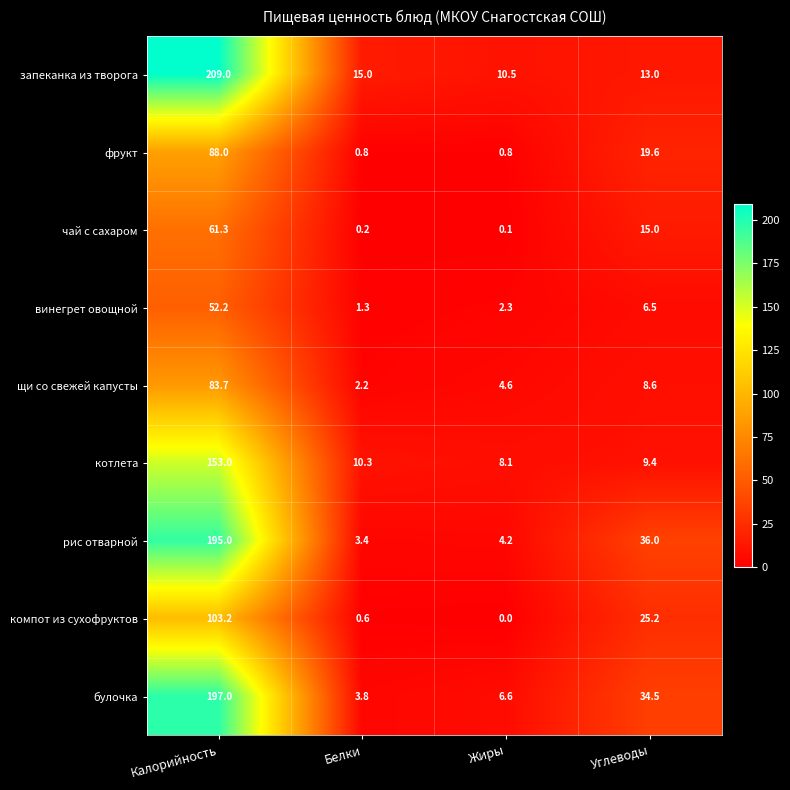

Is it true that чай с сахаром equals 61.3 at Калорийность?

True